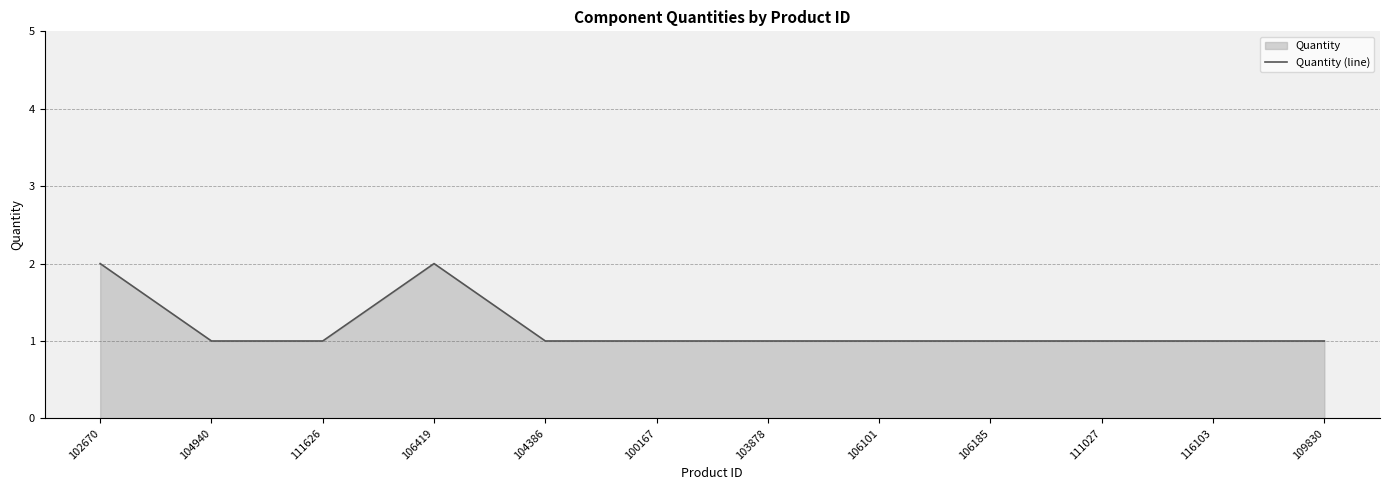

List the labels in order of value, largest first.

102670, 106419, 104940, 111626, 104386, 100167, 103878, 106101, 106185, 111027, 116103, 109830